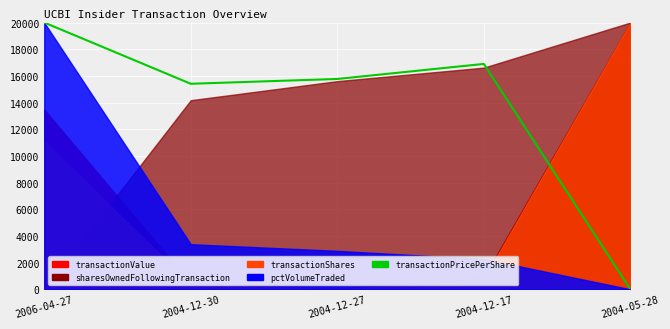

How many lines are shown in the chart?

1